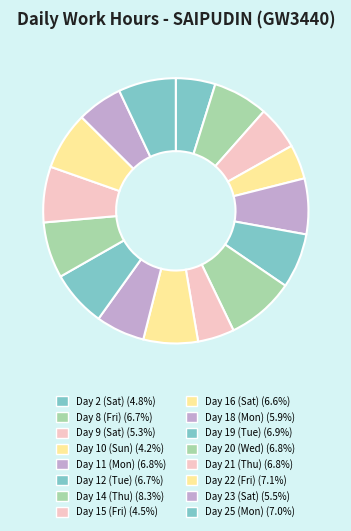

Is there a majority slice in this chart?

No